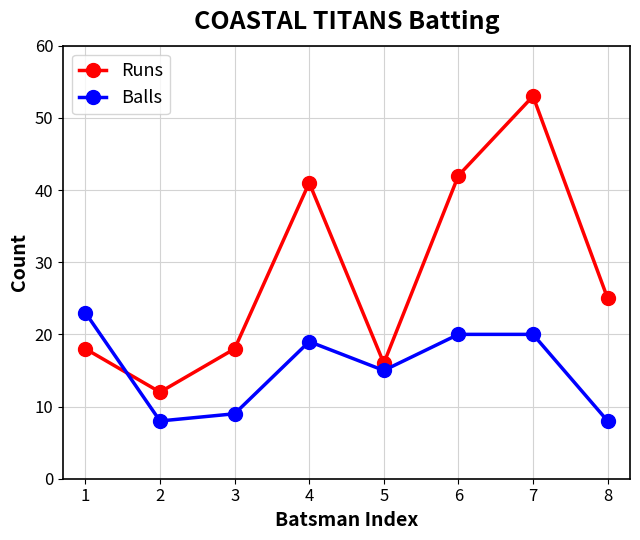

At which label does Balls first exceed 19?

1